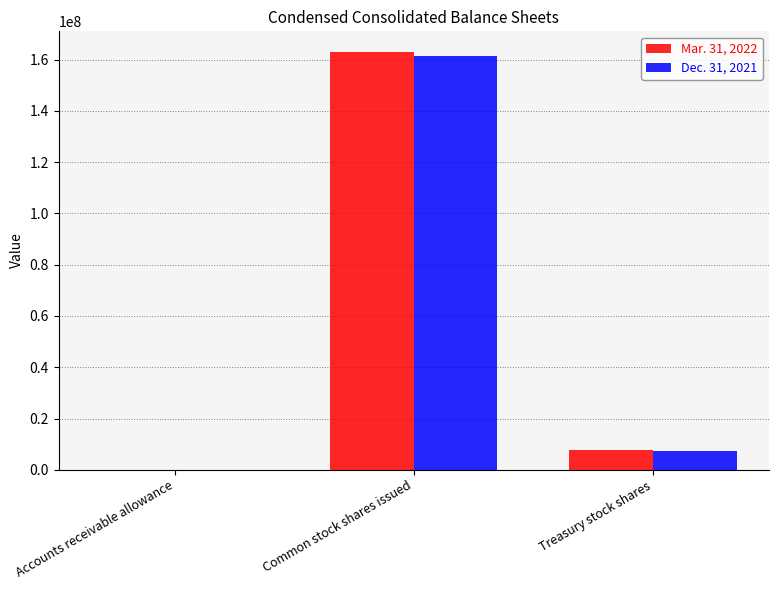

The value of Mar. 31, 2022 at Accounts receivable allowance is 2209. True or false?

True